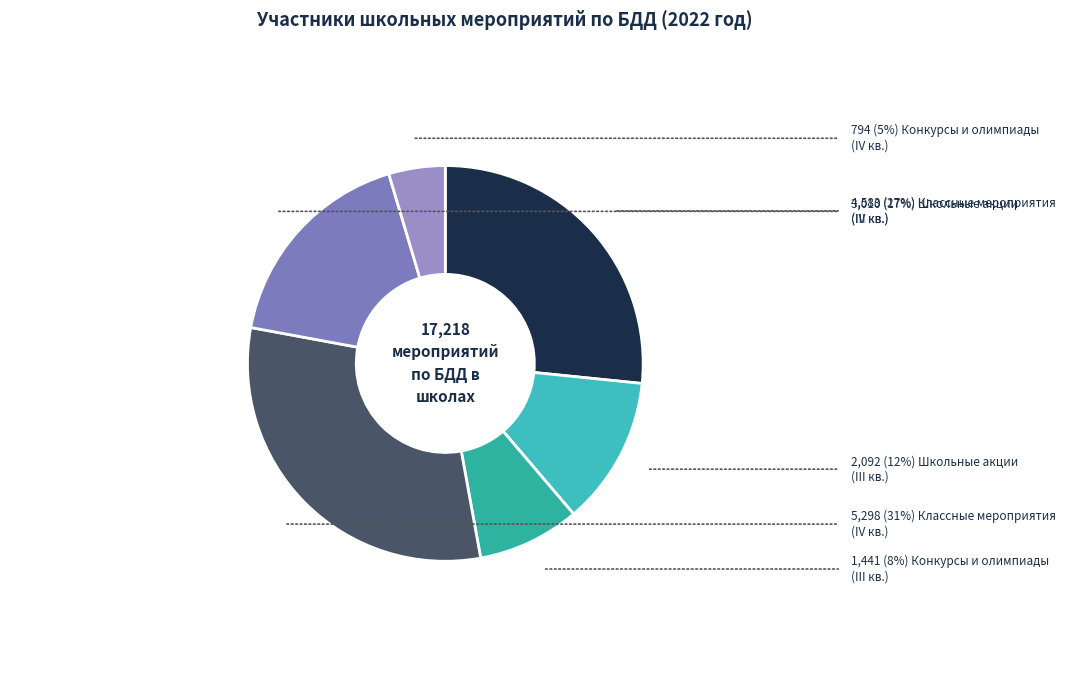

How many slices are in this pie chart?

6